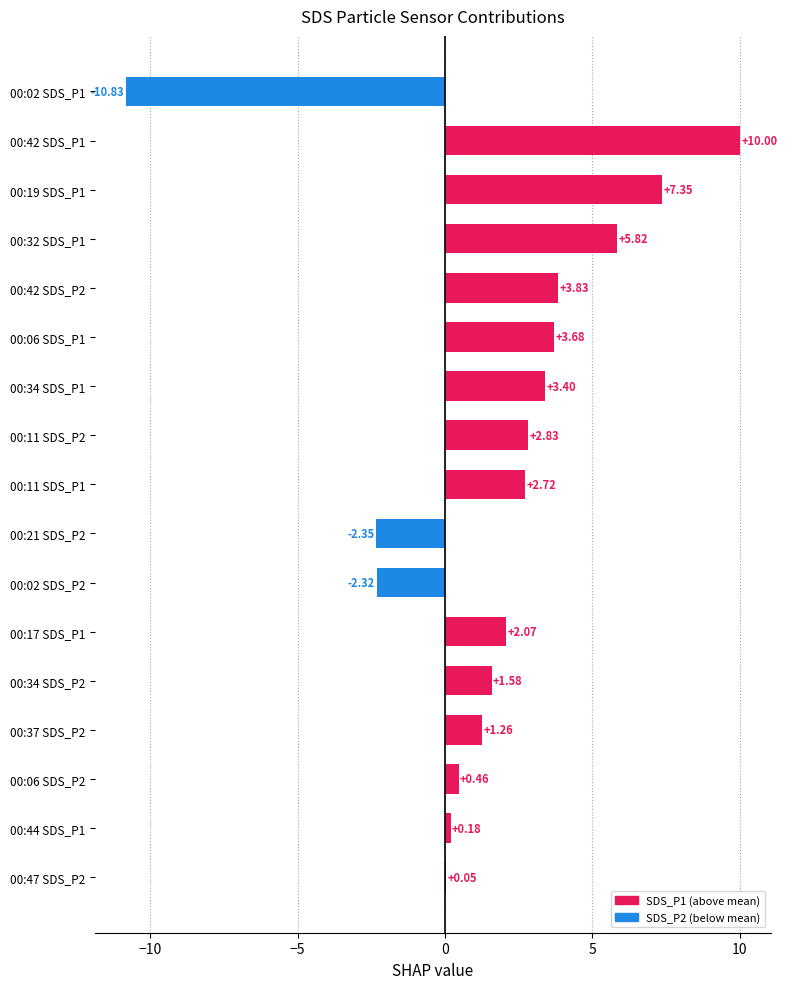

What is the change in value from 00:17 SDS_P1 to 00:11 SDS_P2?

+0.8